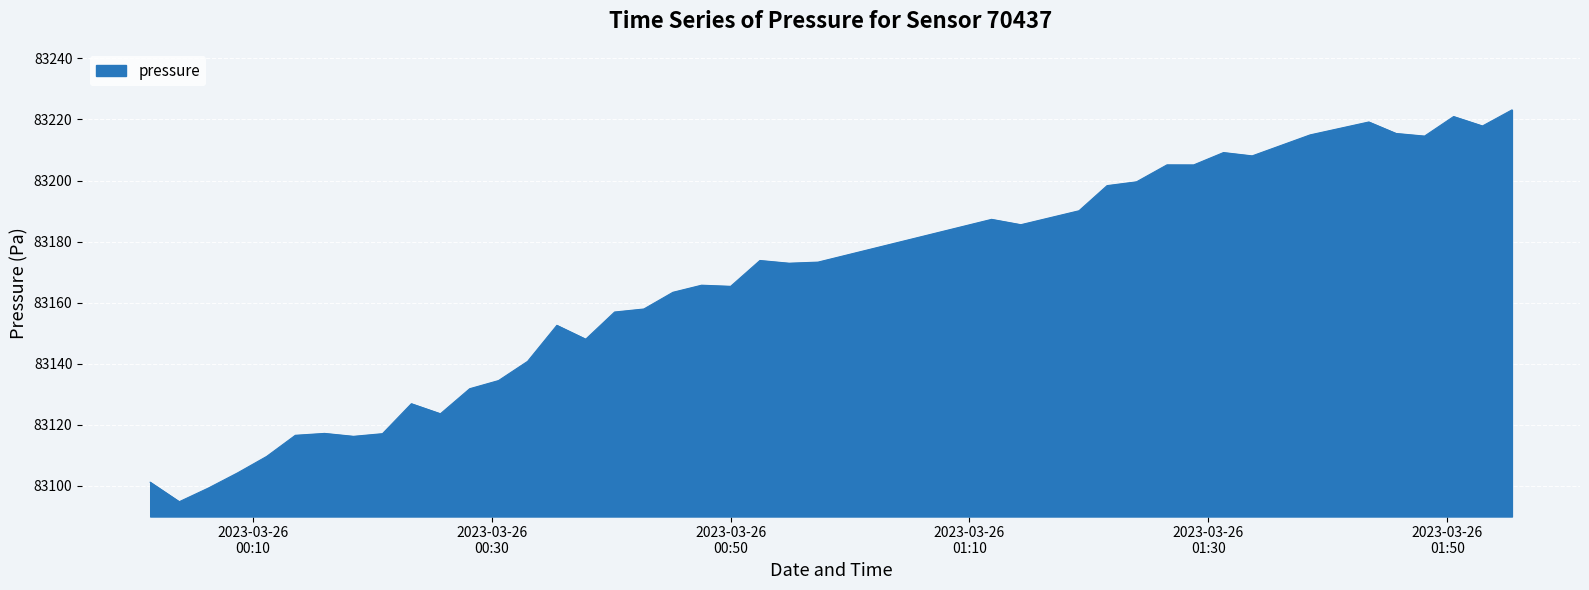

What is the difference between the maximum and minimum values?

128.3